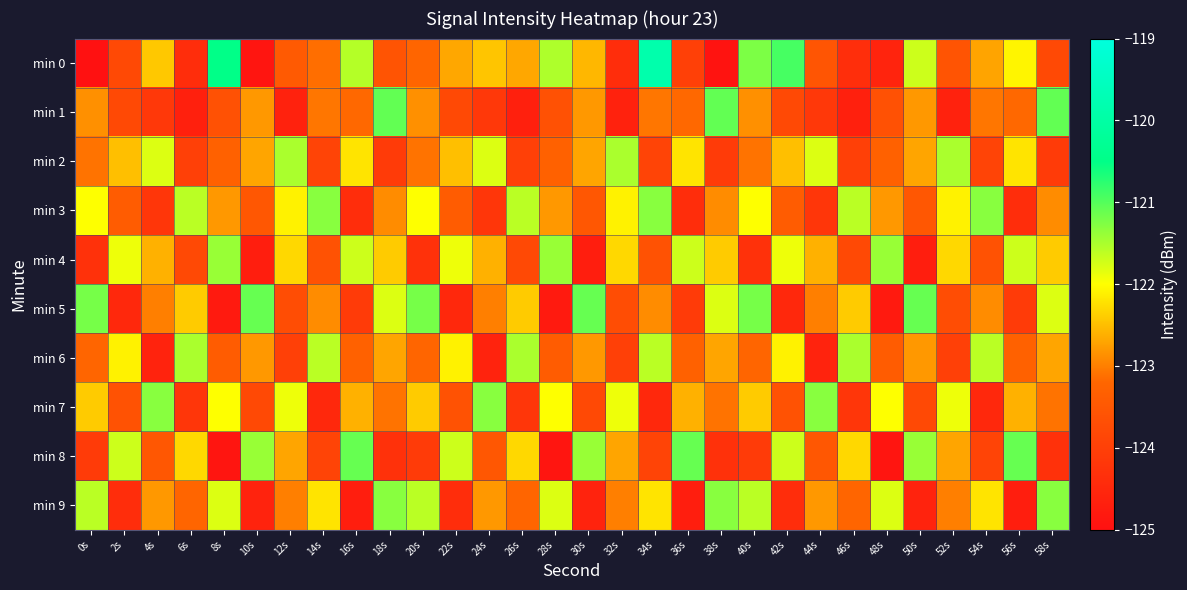

What is the spread (max minus min) of values at 12s?

3.1